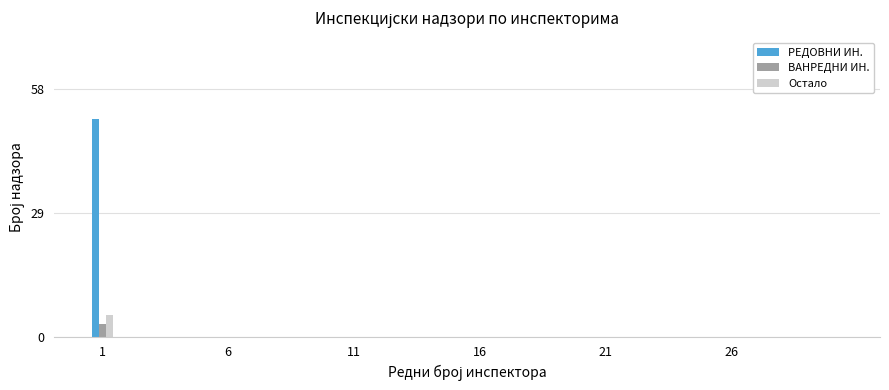

How many categories are shown in the chart?

30